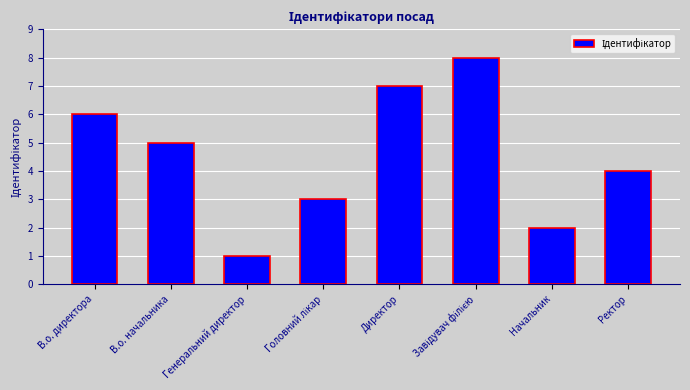

How many values are between 3 and 7?

5